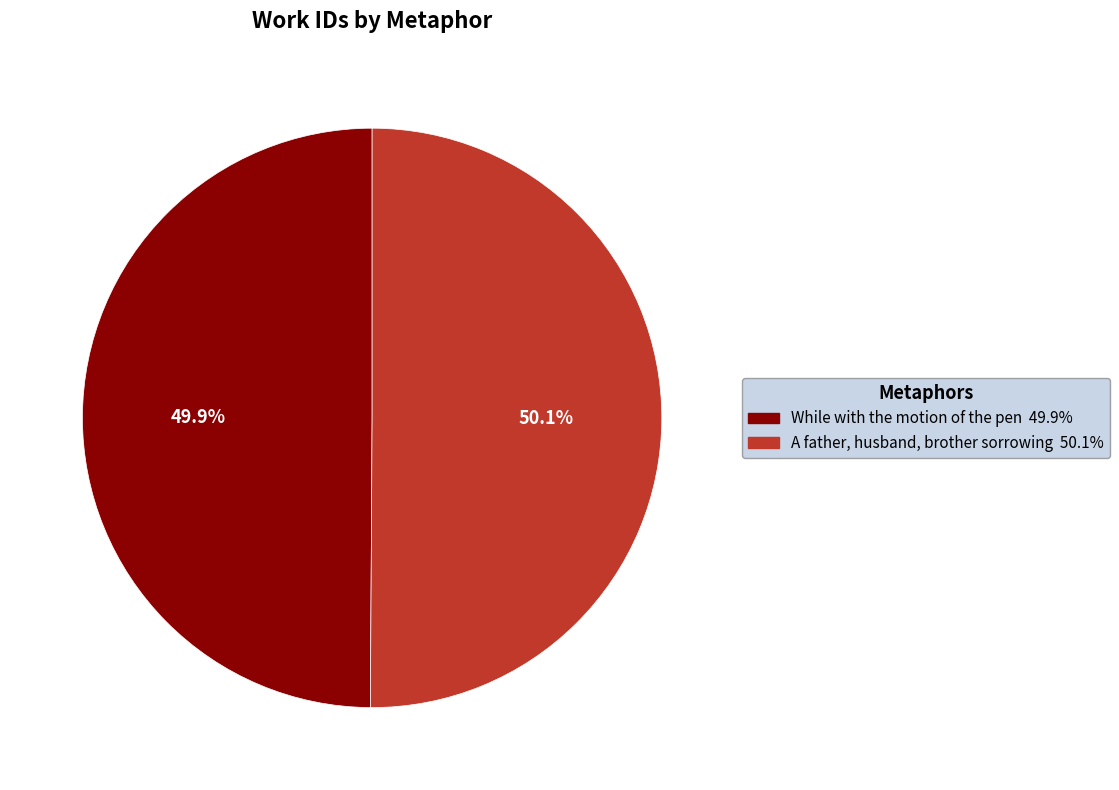

What percentage is the A father, husband, brother sorrowing slice, to the nearest percent?

50%